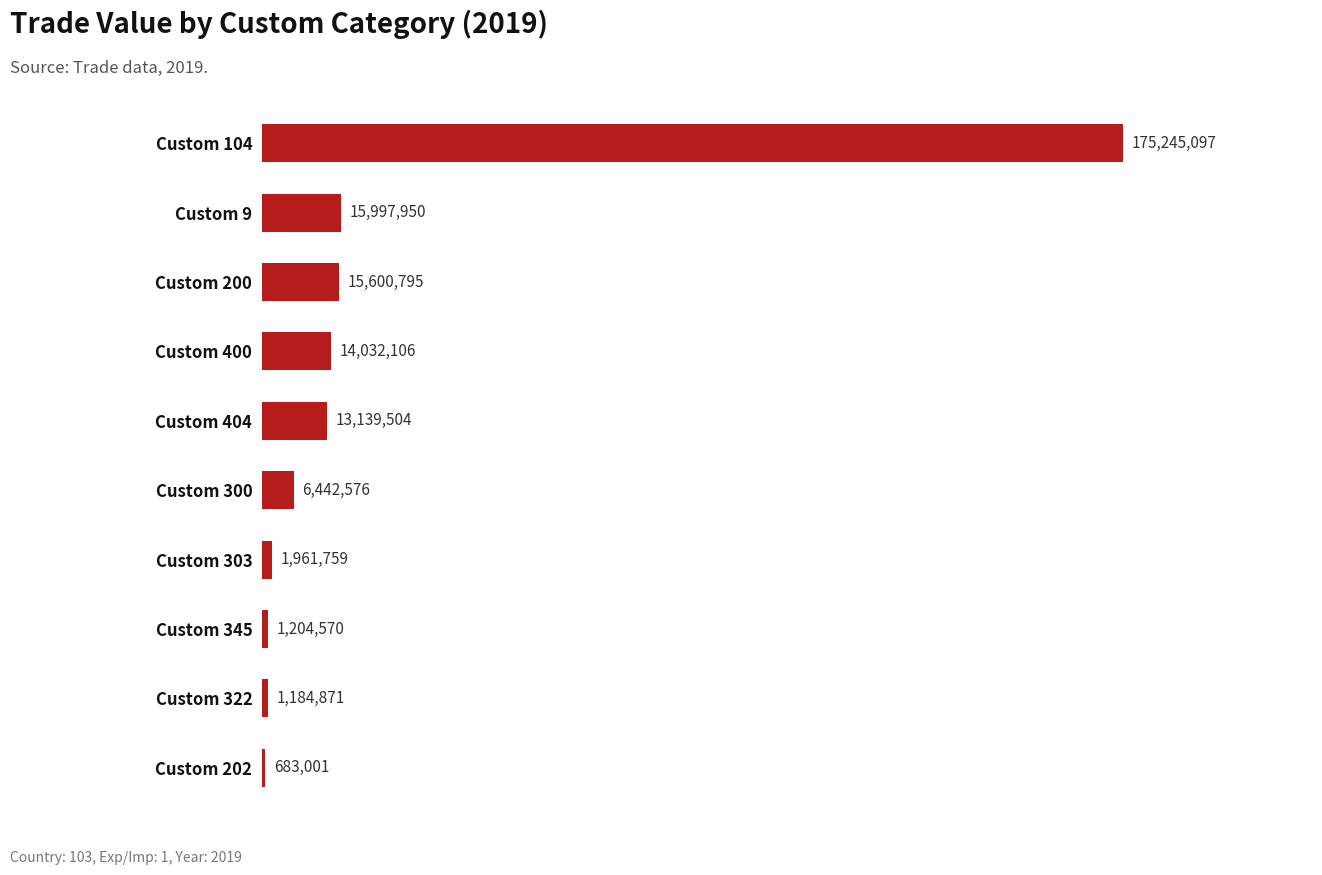

List the labels in order of value, largest first.

Custom 104, Custom 9, Custom 200, Custom 400, Custom 404, Custom 300, Custom 303, Custom 345, Custom 322, Custom 202